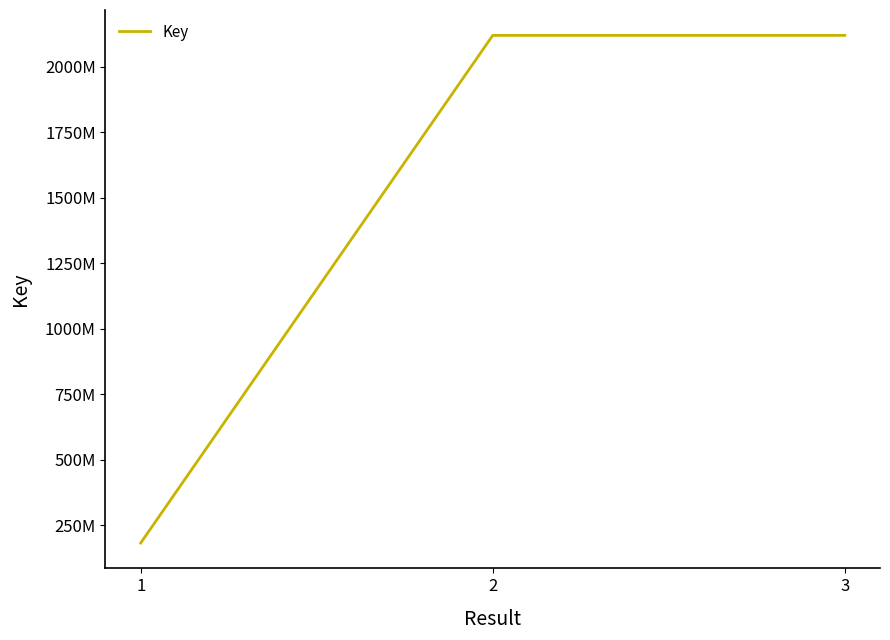

At which category does the chart reach its peak across all series?

2